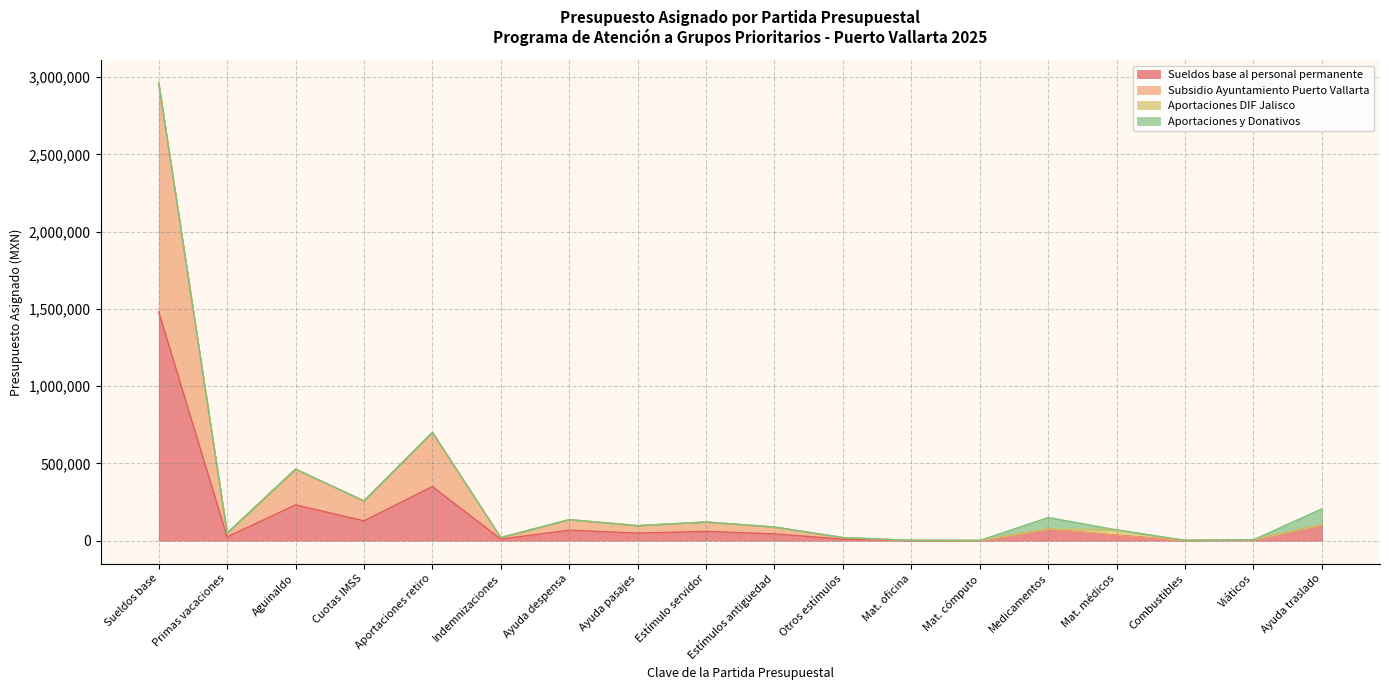

True or false: Subsidio Ayuntamiento Puerto Vallarta and Sueldos base al personal permanente cross at least once.

False